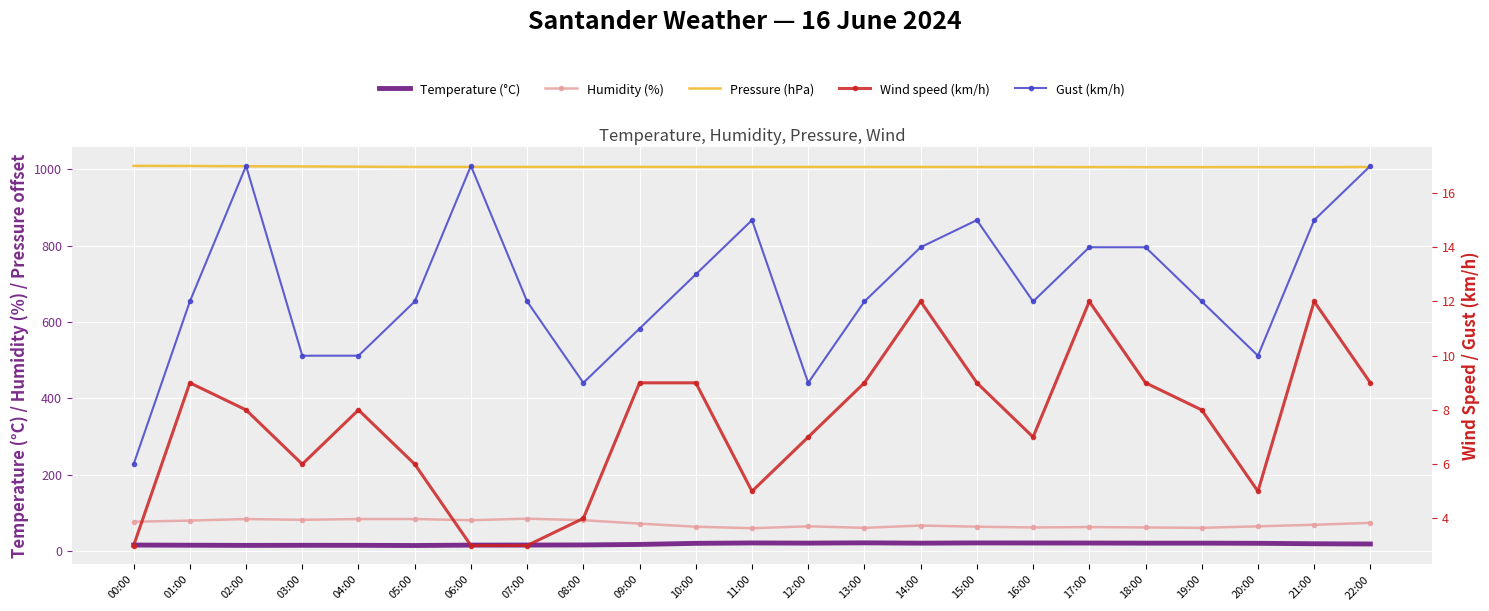

True or false: Wind speed (km/h) has more than 2 interior local peaks.

True